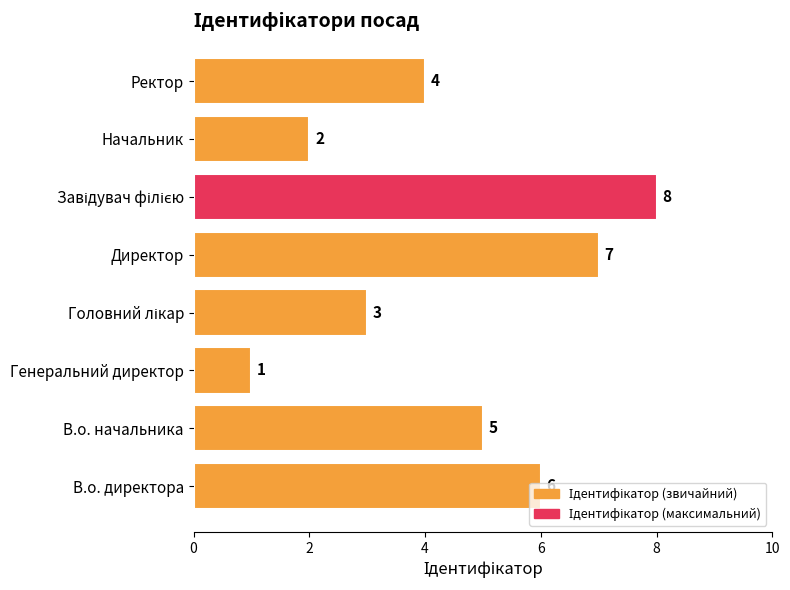

What is the ratio of the value at В.о. директора to the value at Директор?

0.9